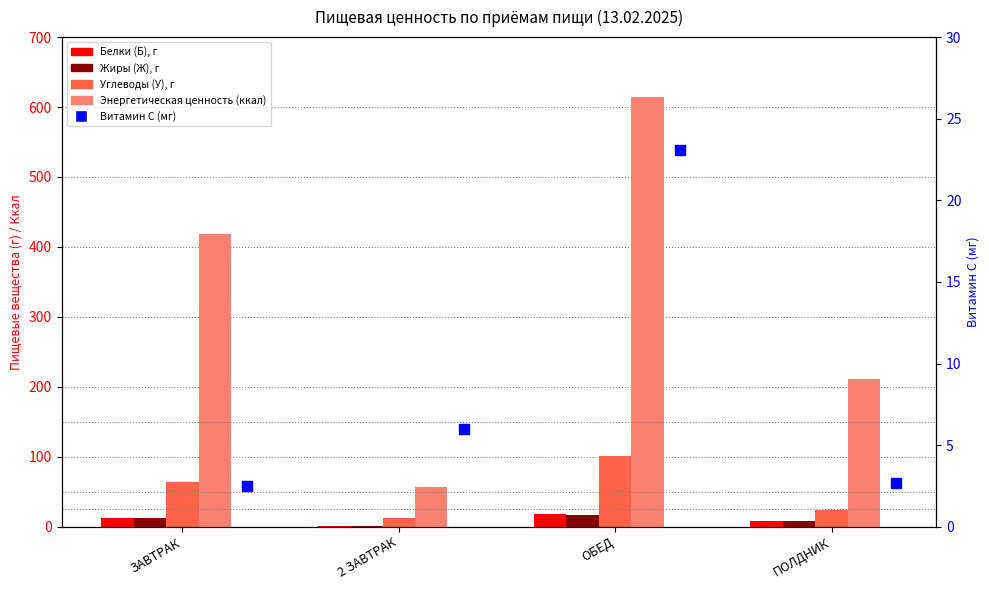

At which category is the sum across all series the highest?

ОБЕД